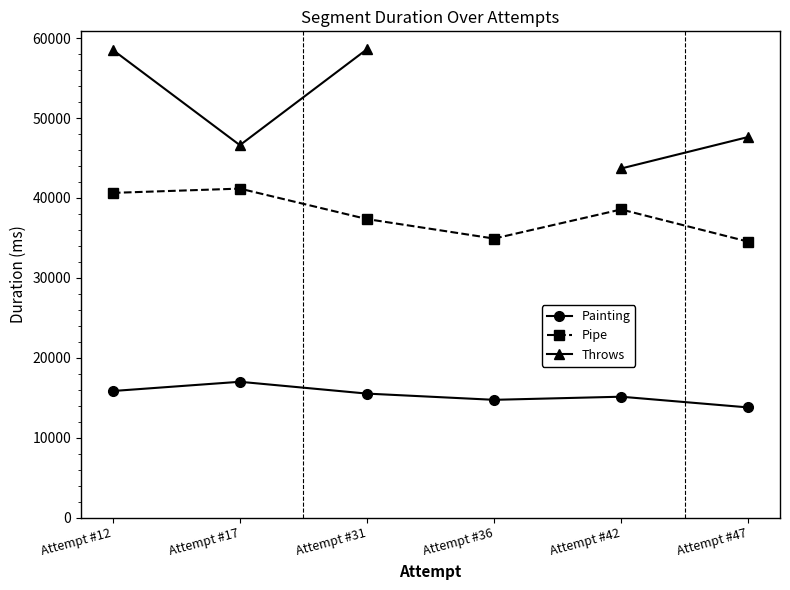

How many categories are shown in the chart?

6